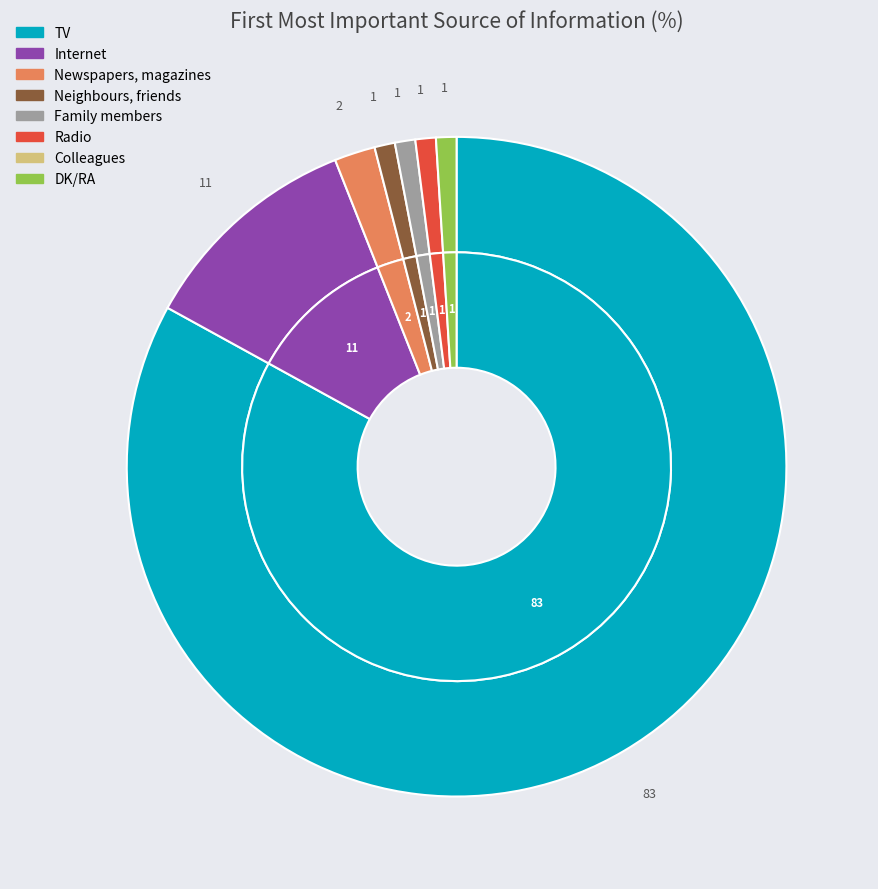

What is the largest slice in the pie chart?

TV